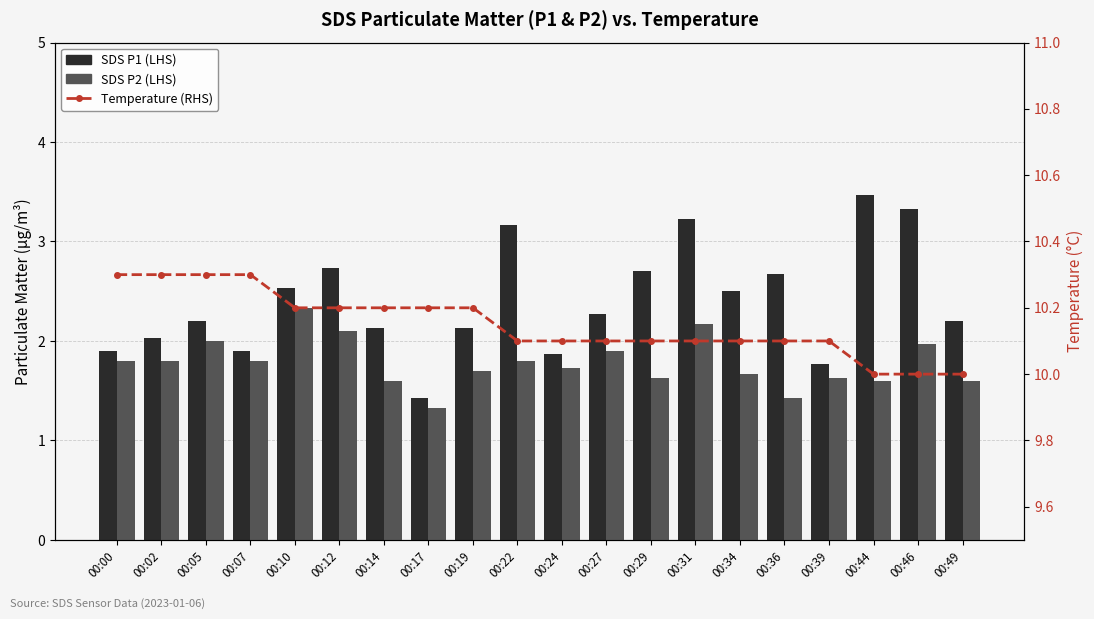

Which category has the highest value in the SDS P2 (LHS) series?

00:10